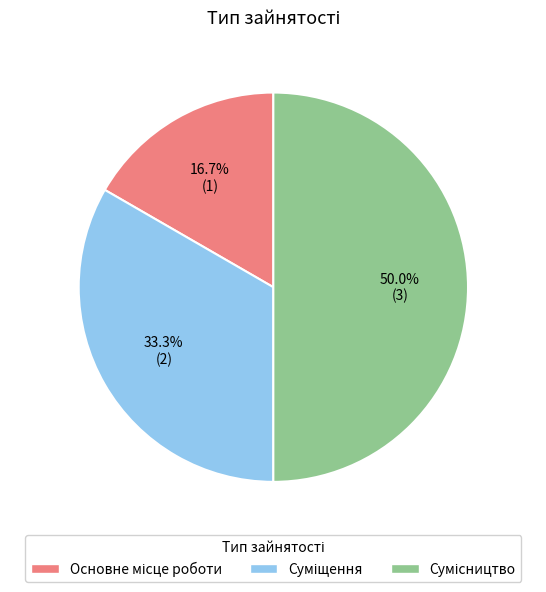

Does Суміщення represent more than half of the total?

No